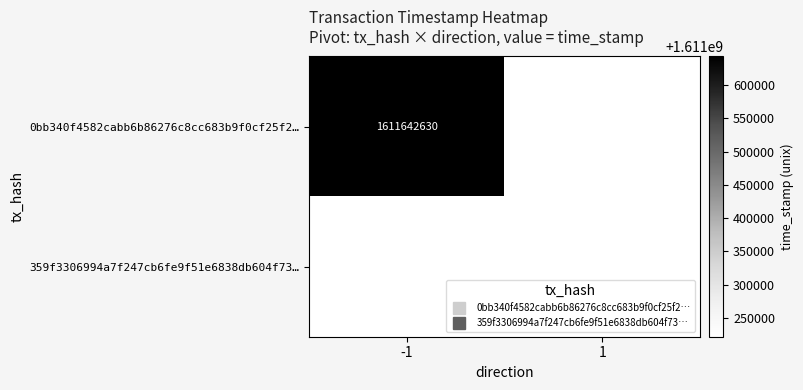

Which series has the largest range (max minus min)?

0bb340f4582cabb6b86276c8cc683b9f0cf25f2…